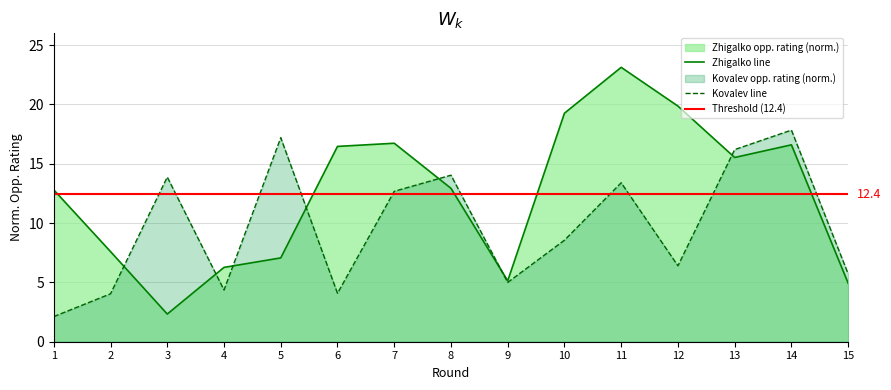

What is the value of the Kovalev Rating (col_4) point at the 11th from the left?

13.4